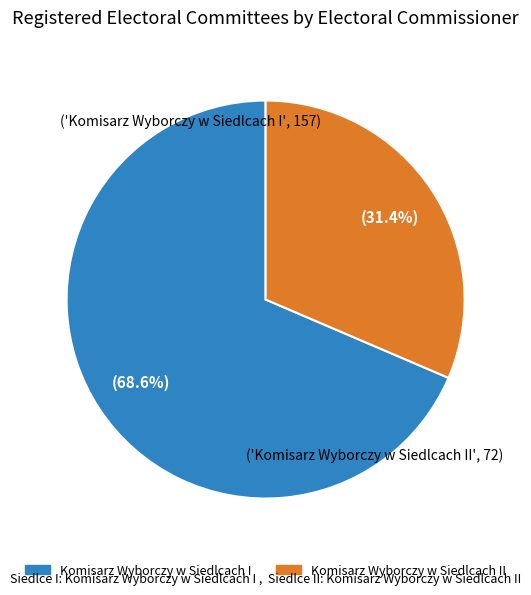

Is there a majority slice in this chart?

Yes